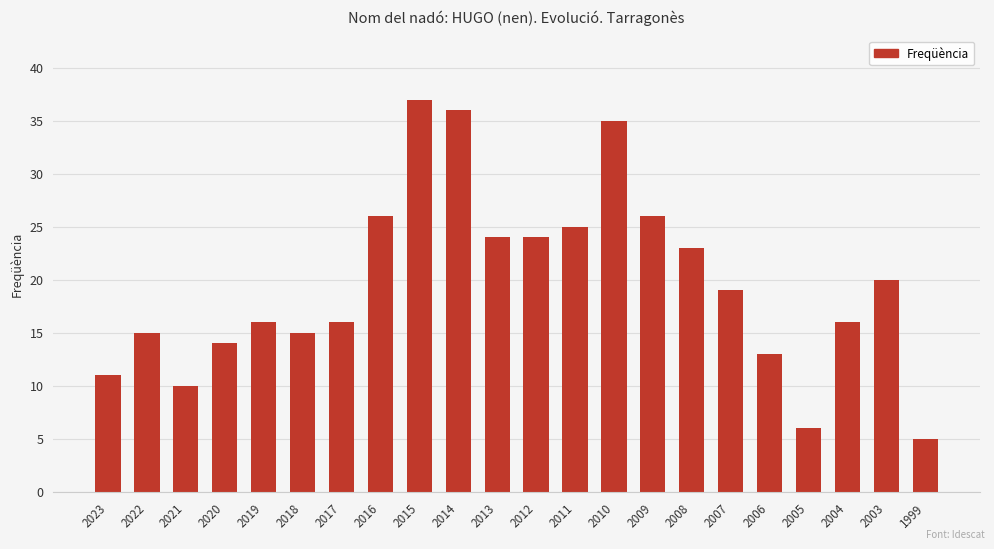

What is the average value?

20